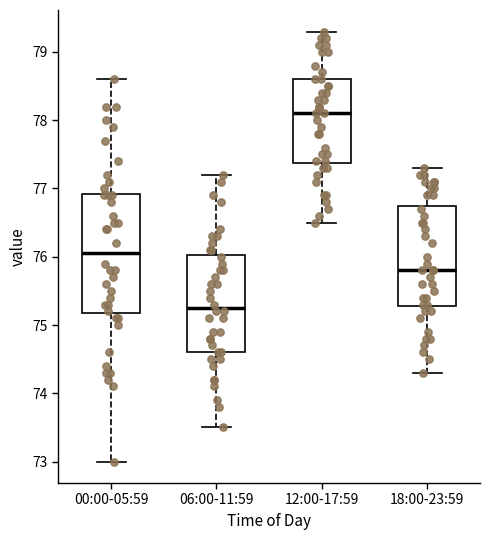

Which box's median line is the highest?

12:00-17:59